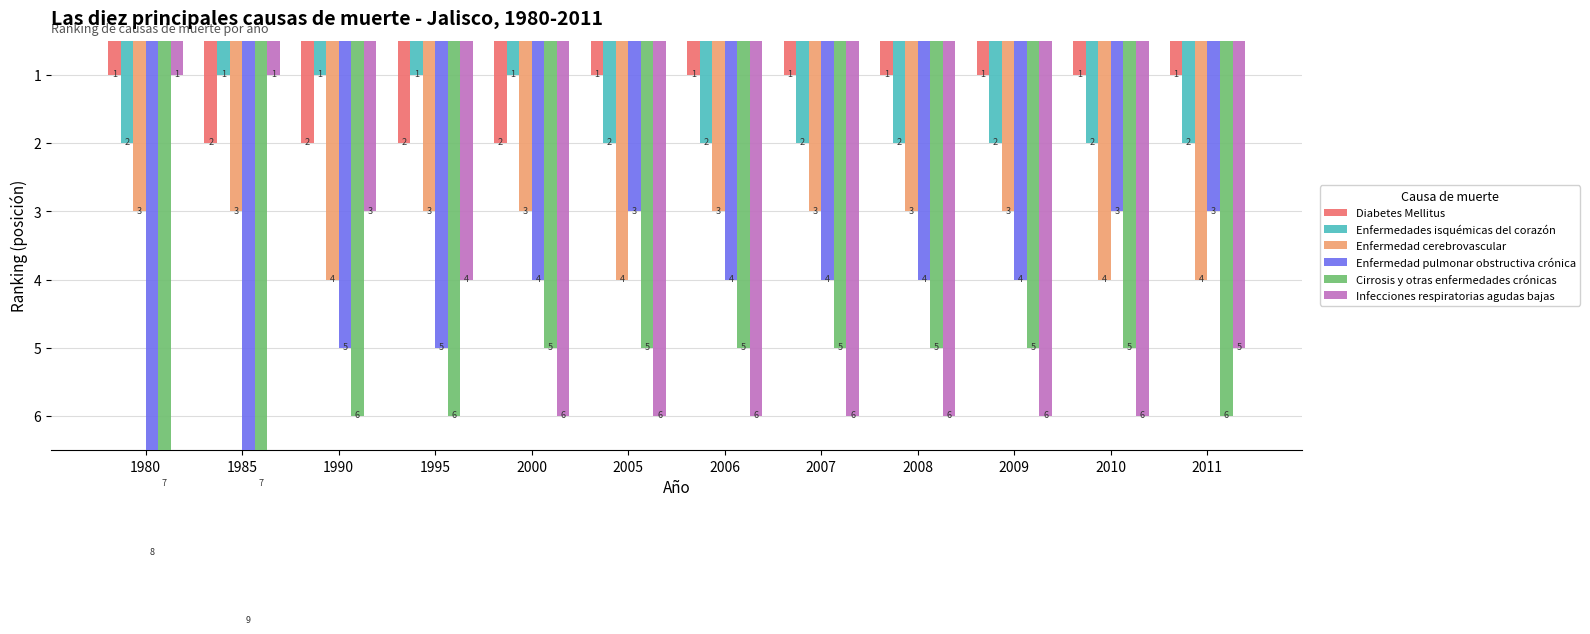

What is the average value of the Cirrosis y otras enfermedades crónicas series?

6